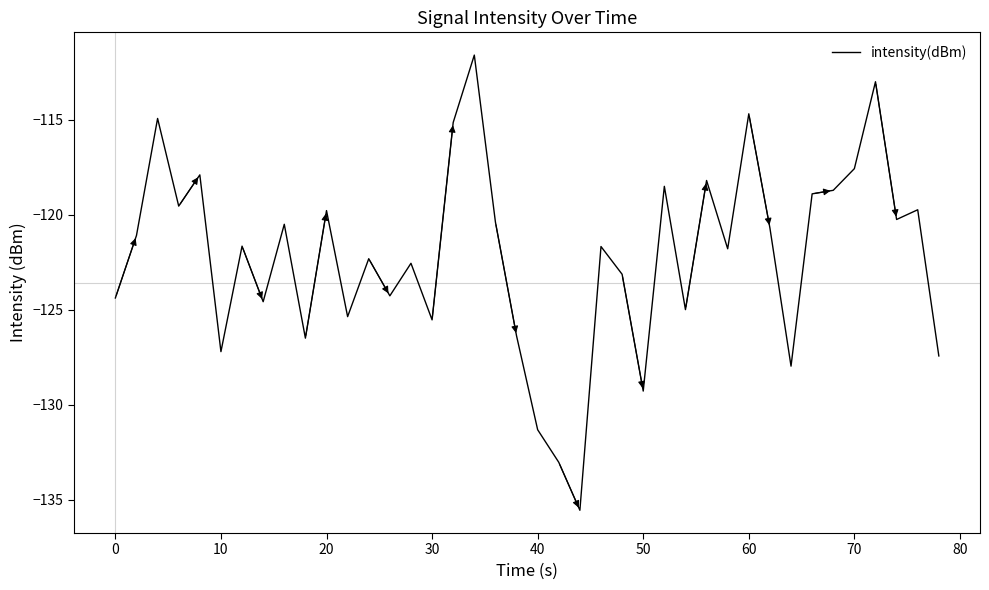

What is the maximum value shown in the chart?

-111.6